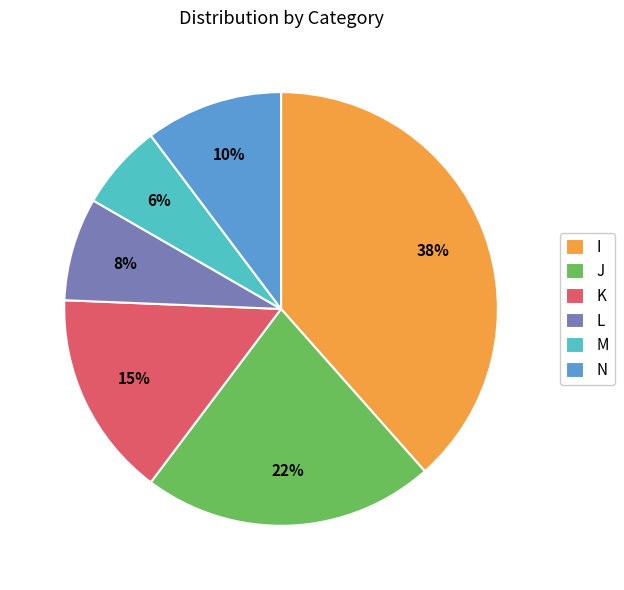

What is the largest slice in the pie chart?

I